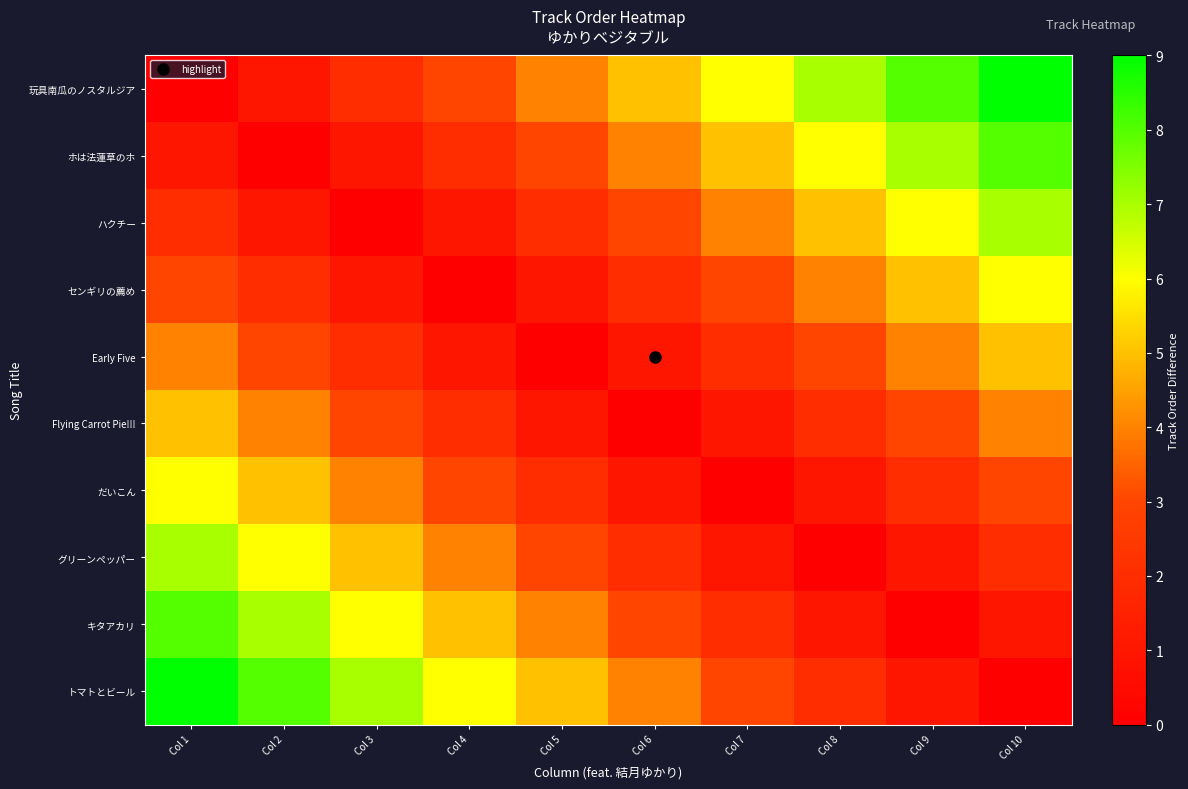

Reading left to right, what are all the values shown in this chart?

玩具南瓜のノスタルジア: Col 1=0	Col 2=1	Col 3=2	Col 4=3	Col 5=4	Col 6=5	Col 7=6	Col 8=7	Col 9=8	Col 10=9
ホは法蓮草のホ: Col 1=1	Col 2=0	Col 3=1	Col 4=2	Col 5=3	Col 6=4	Col 7=5	Col 8=6	Col 9=7	Col 10=8
ハクチー: Col 1=2	Col 2=1	Col 3=0	Col 4=1	Col 5=2	Col 6=3	Col 7=4	Col 8=5	Col 9=6	Col 10=7
センギリの薦め: Col 1=3	Col 2=2	Col 3=1	Col 4=0	Col 5=1	Col 6=2	Col 7=3	Col 8=4	Col 9=5	Col 10=6
Early Five: Col 1=4	Col 2=3	Col 3=2	Col 4=1	Col 5=0	Col 6=1	Col 7=2	Col 8=3	Col 9=4	Col 10=5
Flying Carrot Pie!!!: Col 1=5	Col 2=4	Col 3=3	Col 4=2	Col 5=1	Col 6=0	Col 7=1	Col 8=2	Col 9=3	Col 10=4
だいこん: Col 1=6	Col 2=5	Col 3=4	Col 4=3	Col 5=2	Col 6=1	Col 7=0	Col 8=1	Col 9=2	Col 10=3
グリーンペッパー: Col 1=7	Col 2=6	Col 3=5	Col 4=4	Col 5=3	Col 6=2	Col 7=1	Col 8=0	Col 9=1	Col 10=2
キタアカリ: Col 1=8	Col 2=7	Col 3=6	Col 4=5	Col 5=4	Col 6=3	Col 7=2	Col 8=1	Col 9=0	Col 10=1
トマトとビール: Col 1=9	Col 2=8	Col 3=7	Col 4=6	Col 5=5	Col 6=4	Col 7=3	Col 8=2	Col 9=1	Col 10=0